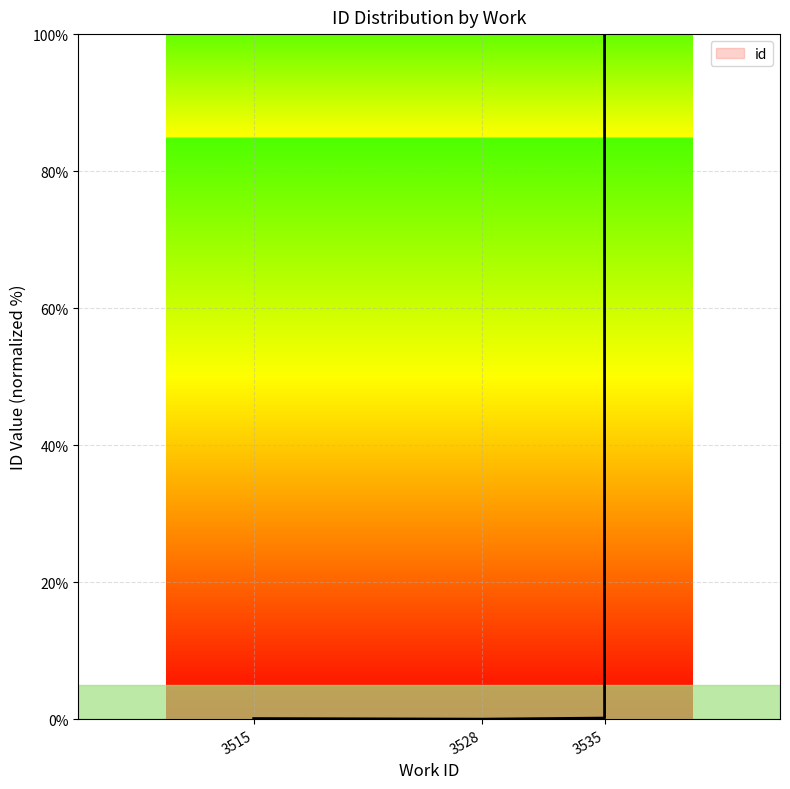

At which label is the value closest to 50?

3535